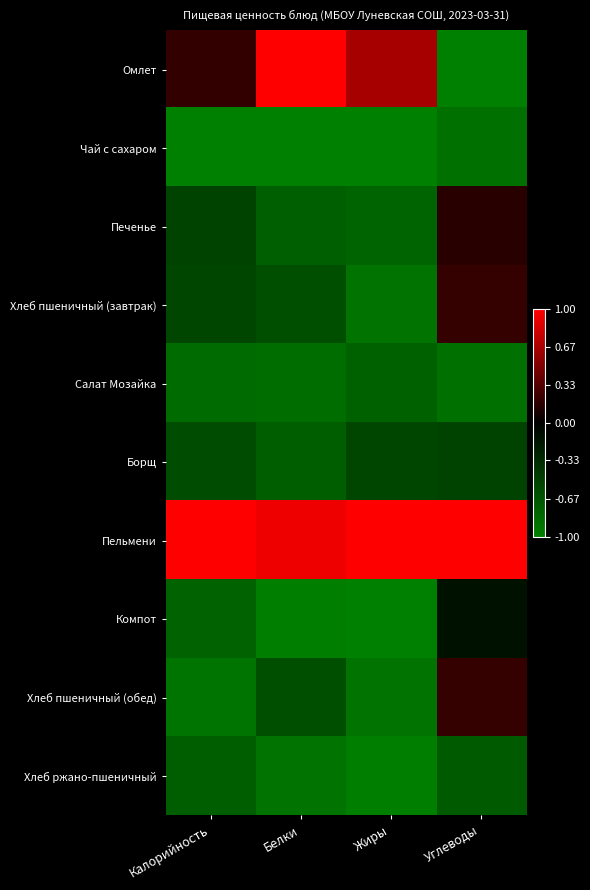

Which series has the largest total across all categories?

Пельмени